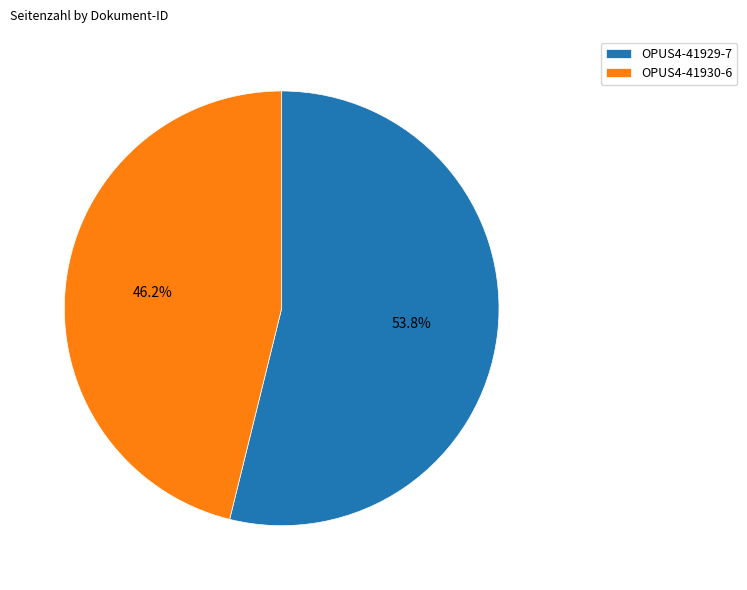

What is the largest slice in the pie chart?

OPUS4-41929